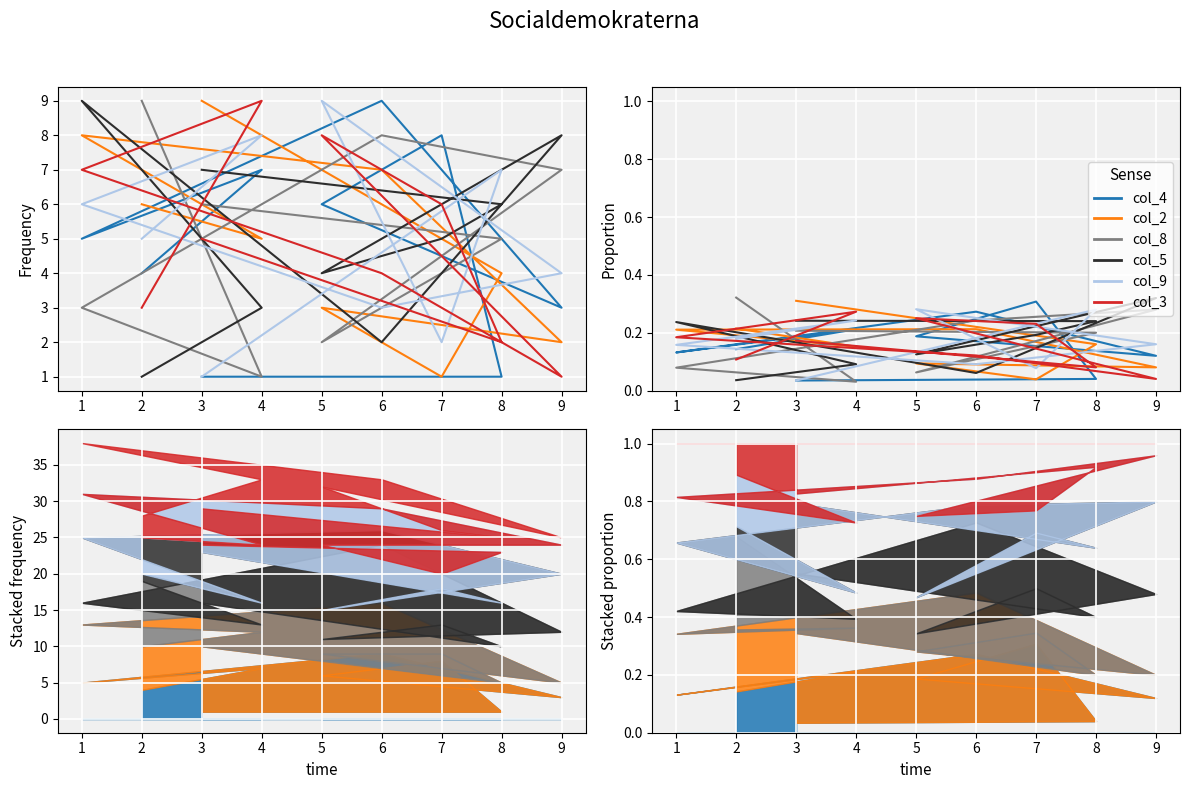

Which series has the largest total across all categories?

col_8